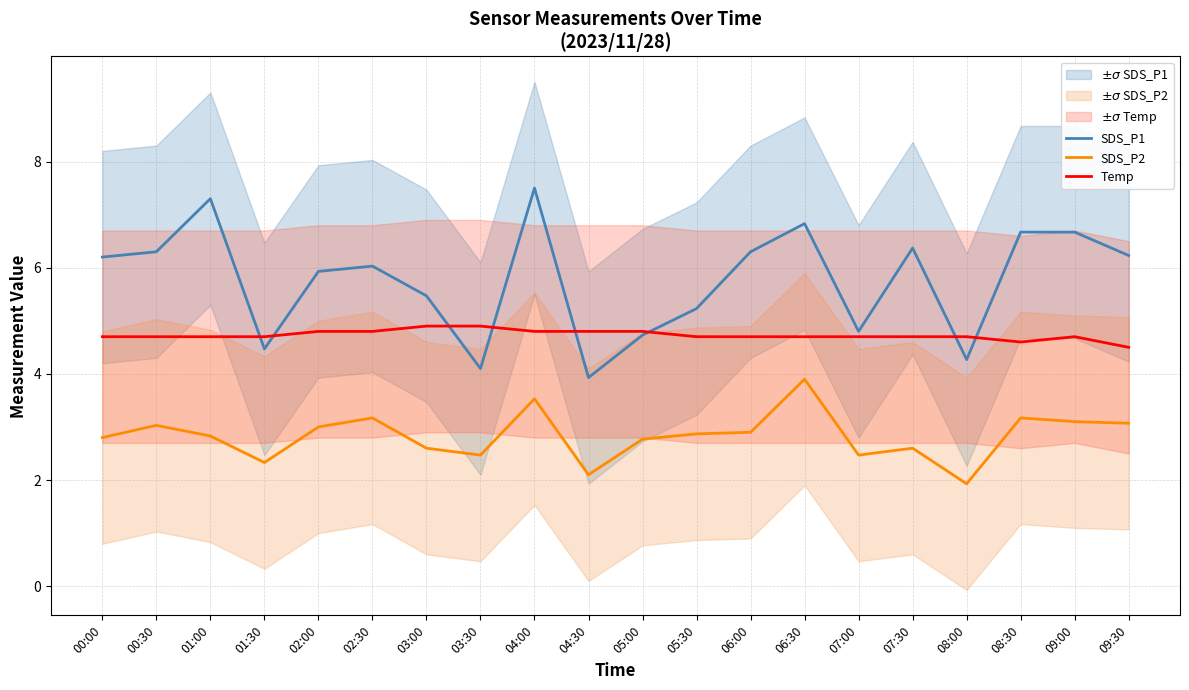

What is the sum of all Temp values?

94.6